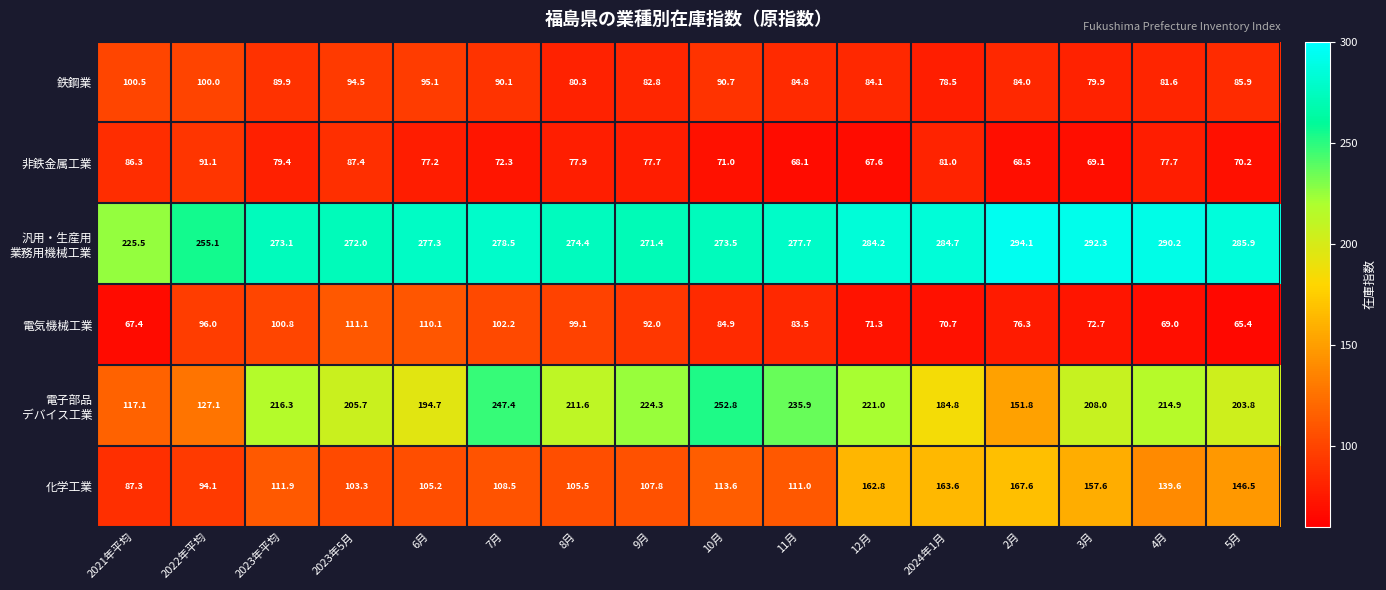

What is the difference between the highest and lowest values at 5月?

220.5